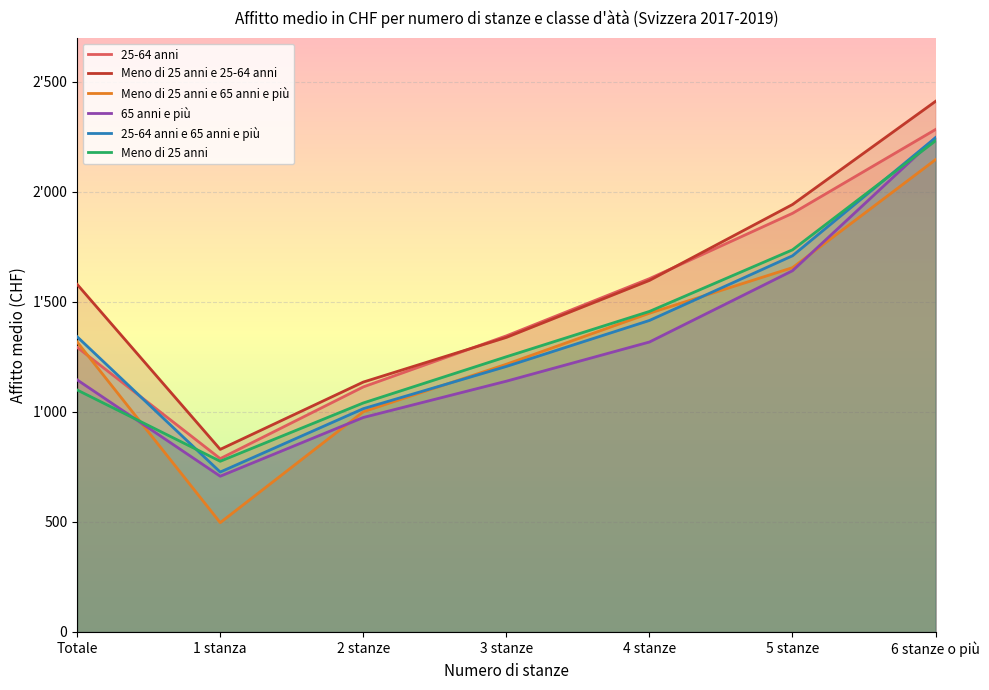

The value of 65 anni e più at 5 stanze is 1642. True or false?

True